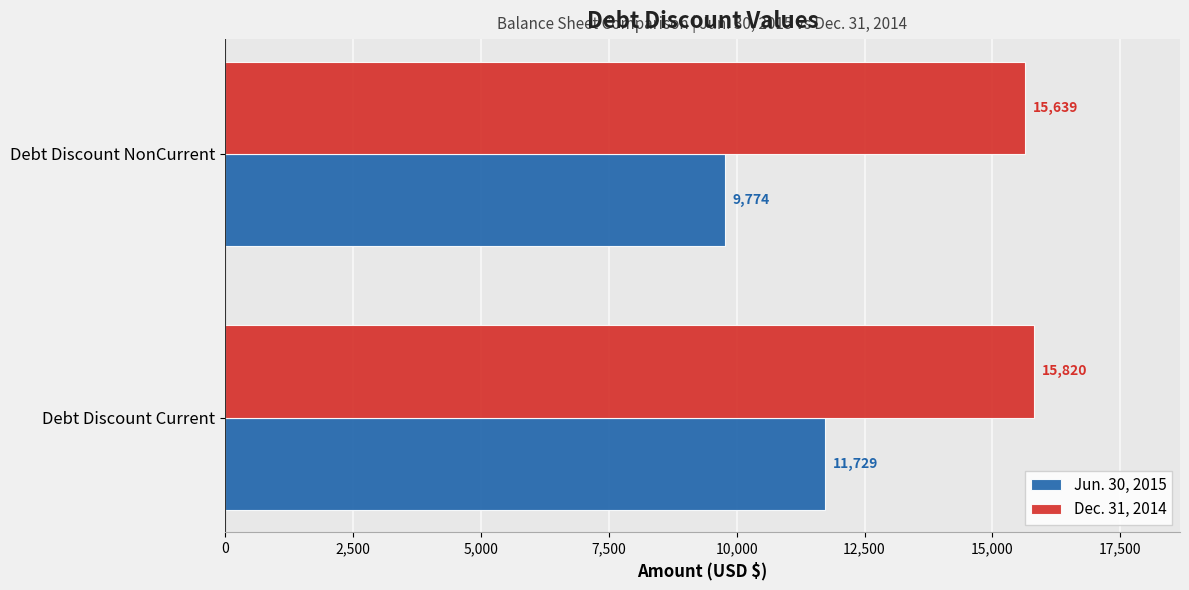

List the labels in order of Dec. 31, 2014 value, smallest first.

Debt Discount NonCurrent, Debt Discount Current